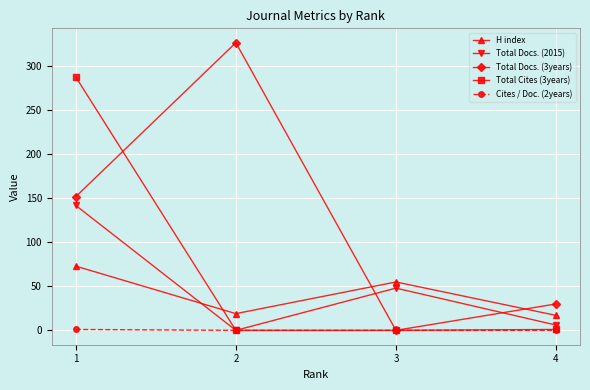

True or false: H index and Cites / Doc. (2years) cross at least once.

False